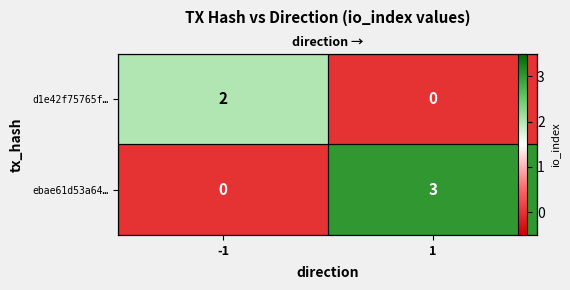

What is the difference between the highest and lowest values at 1?

3